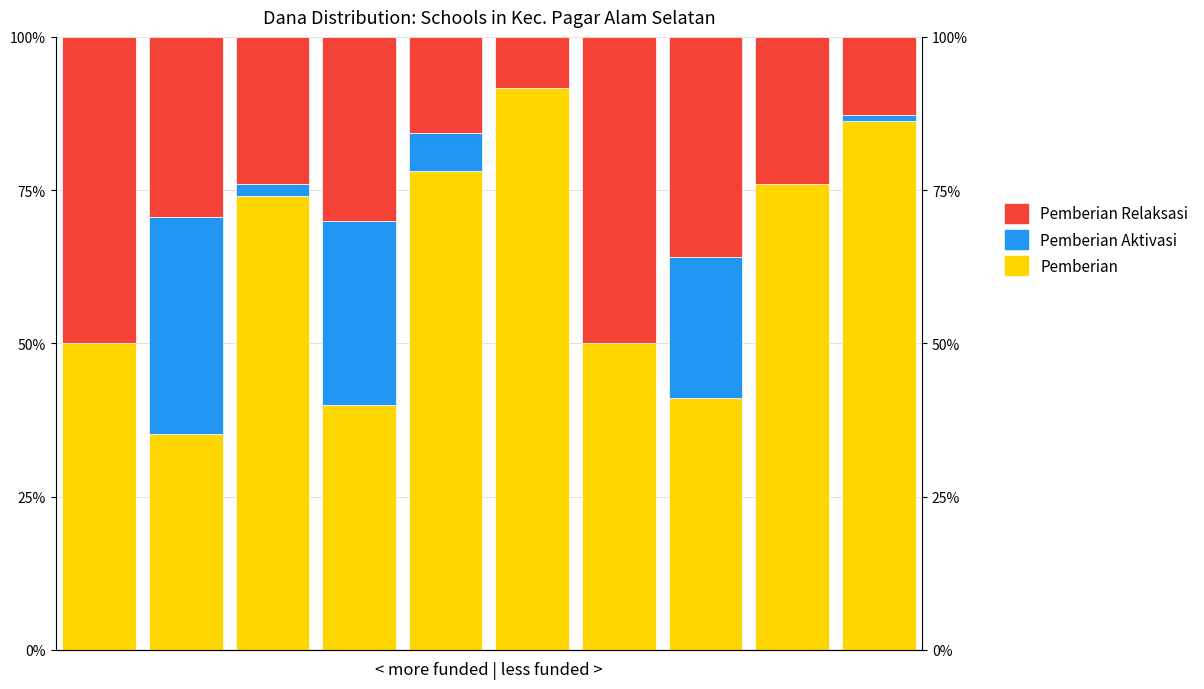

Are the bars horizontal?

No